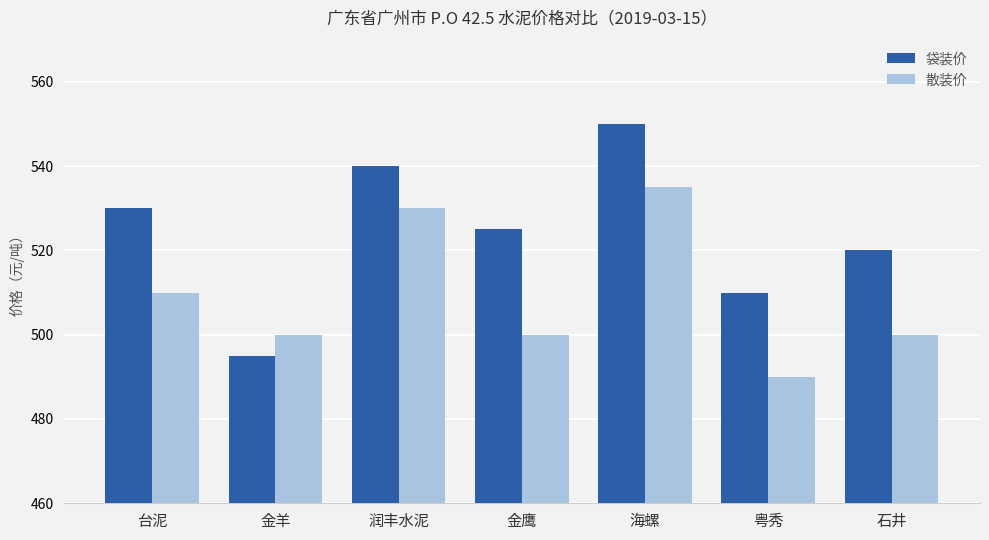

Which series has the widest spread of values?

袋装价